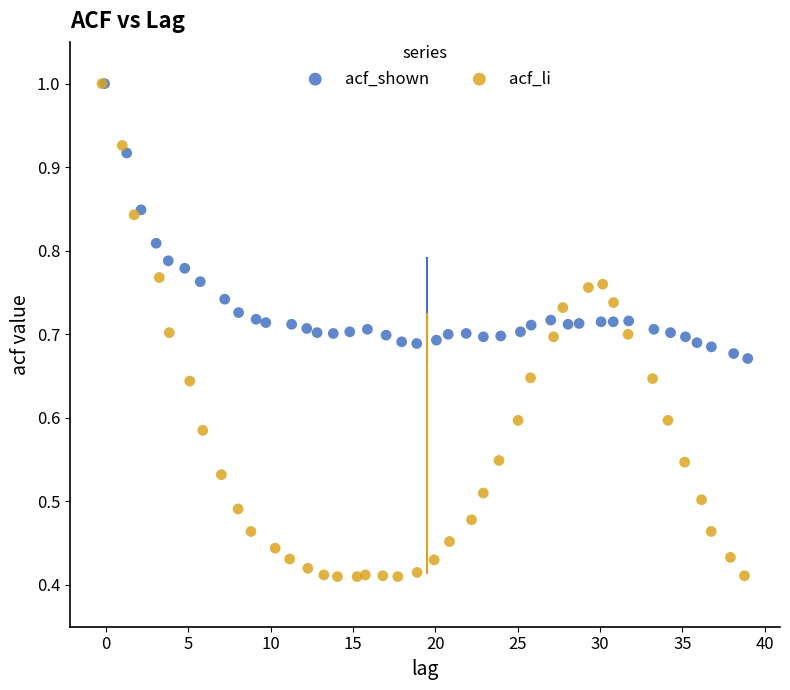

What are all the series names shown in the legend?

acf_shown, acf_li